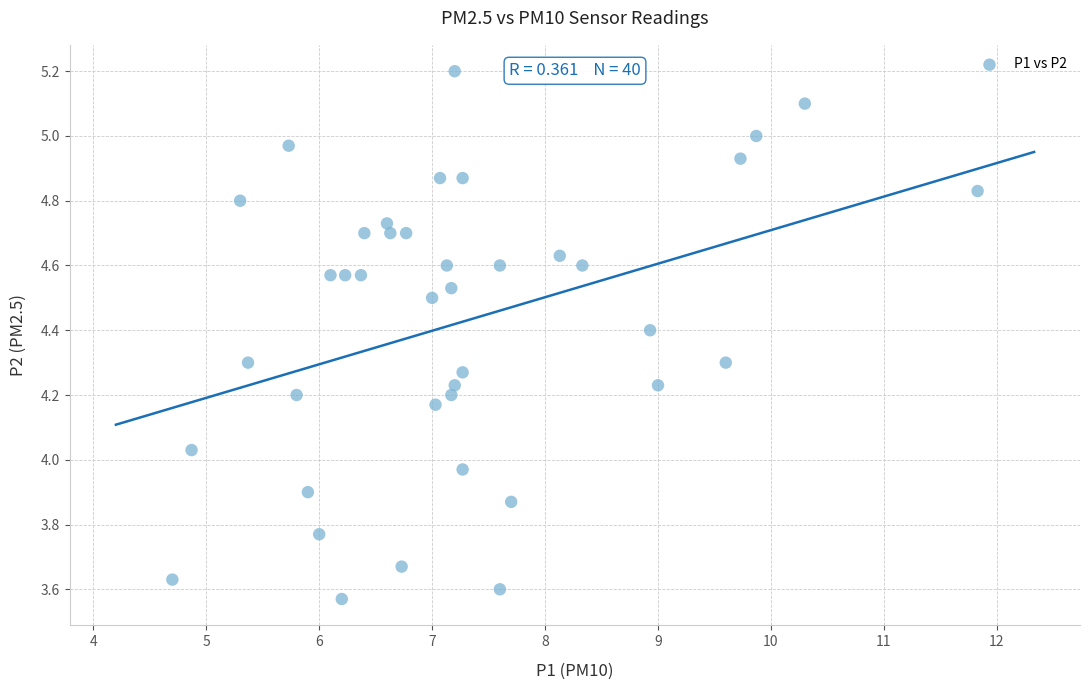

What is the range of X values (max minus min)?

7.1